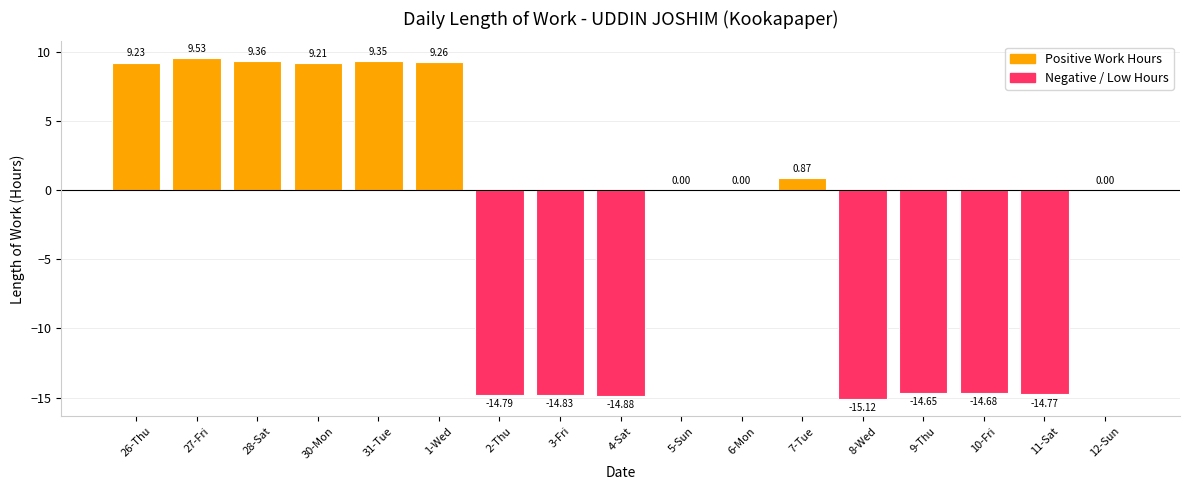

Count the number of data series in this chart.

1